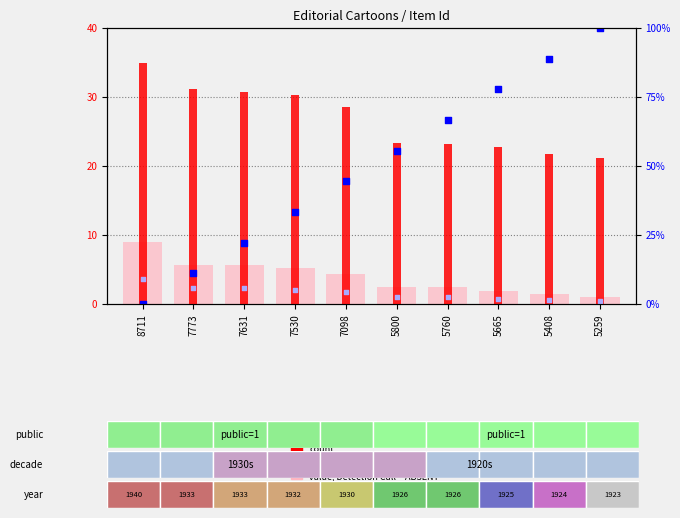

Which series reaches the minimum Y coordinate?

percentile rank within the sample